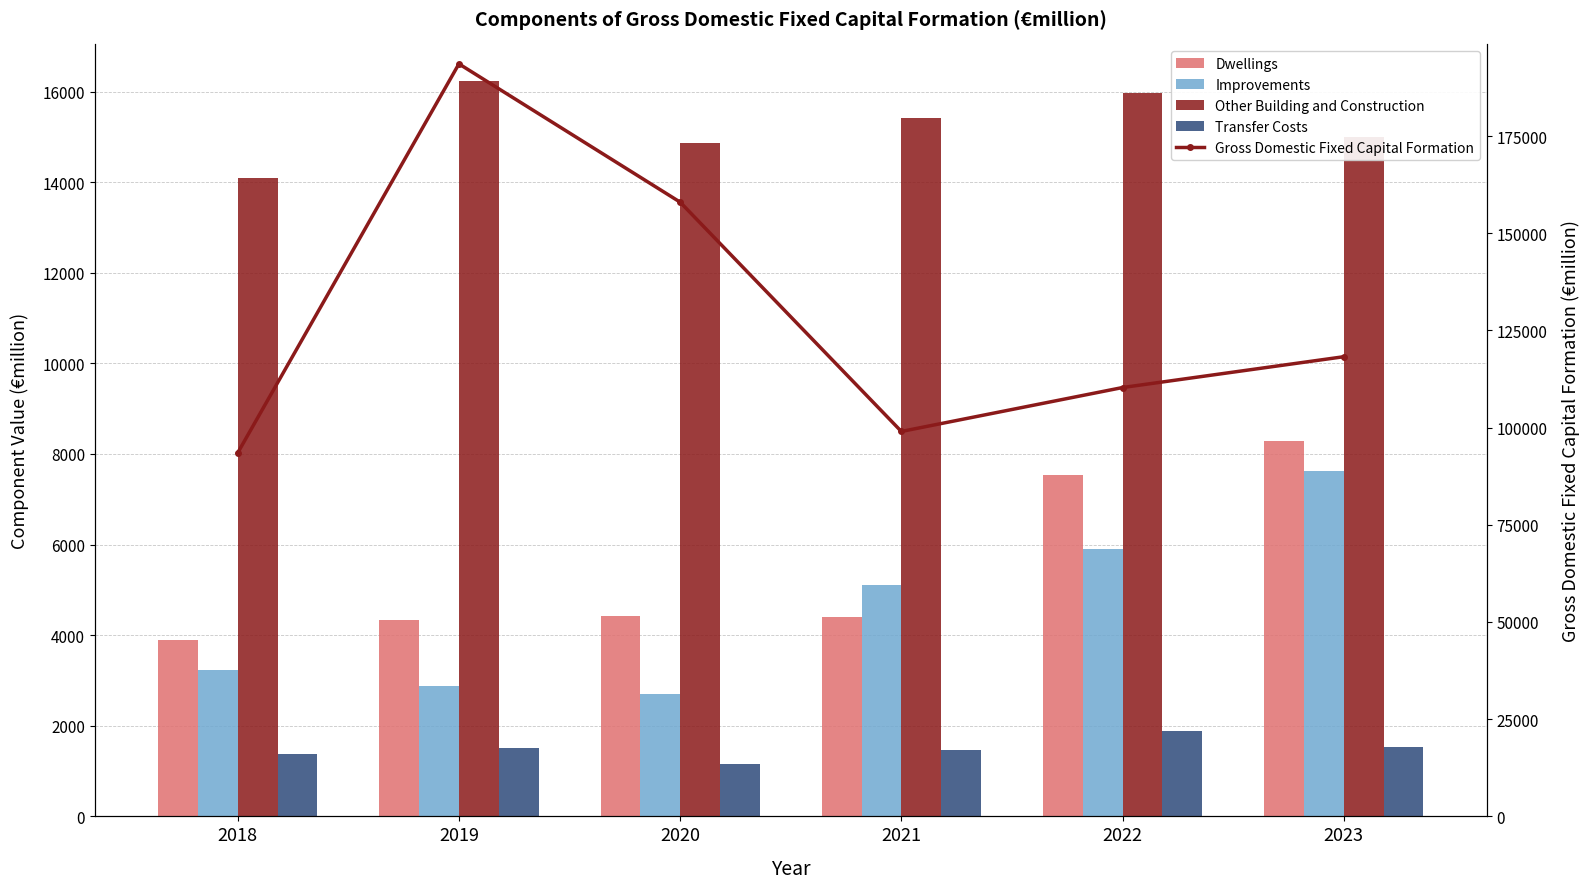

What is the total value across all series at 2018?

116094.9